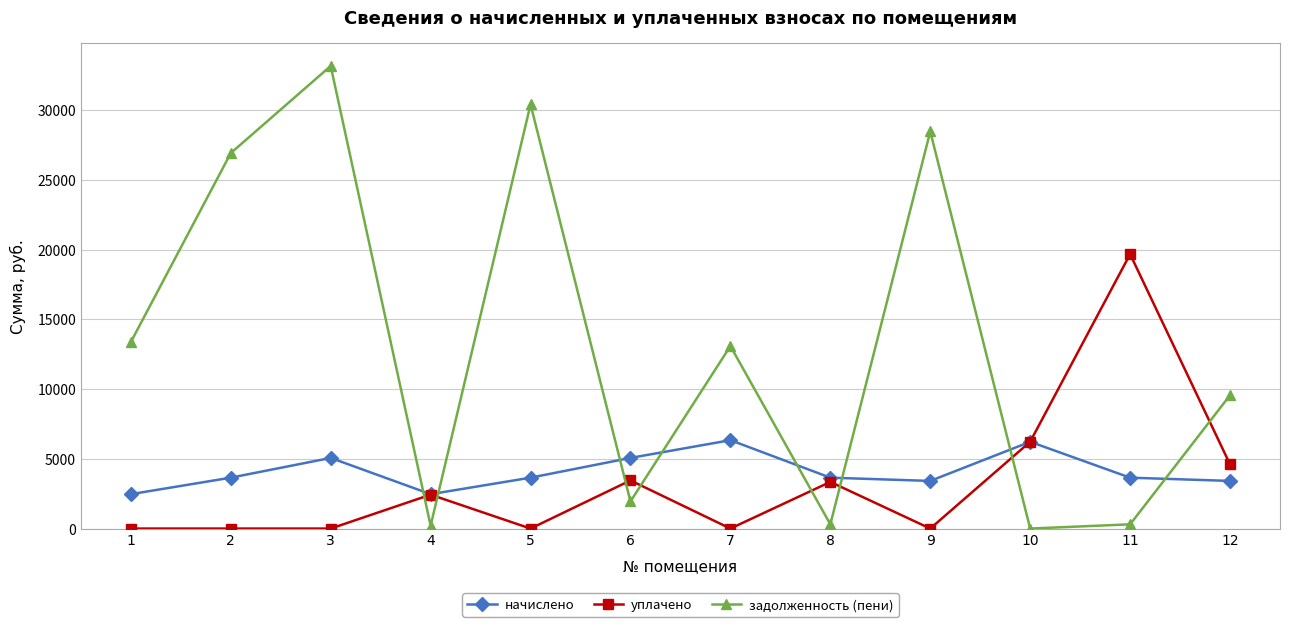

True or false: задолженность (пени) has a value of 13372.4 at 1.

True